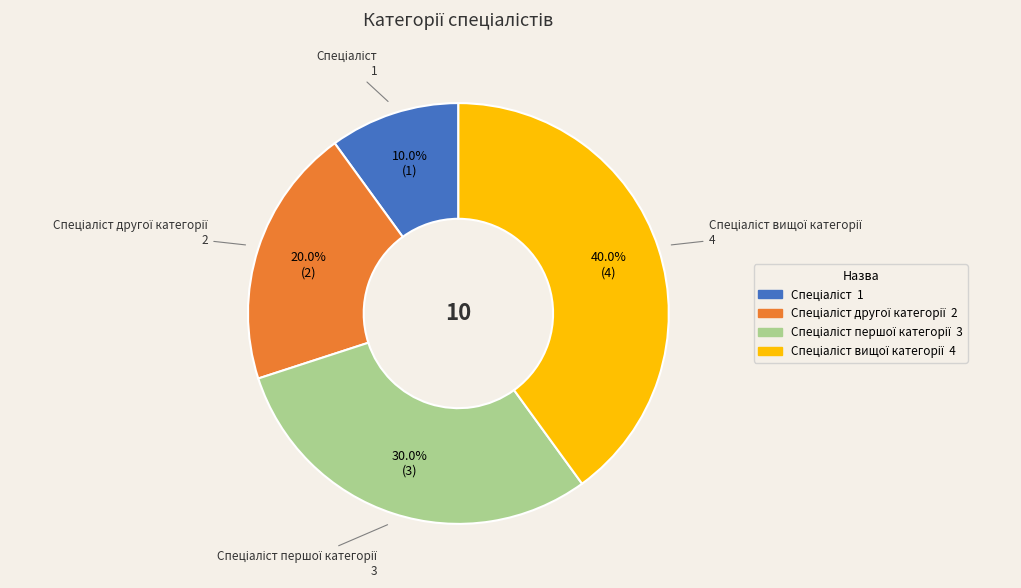

Is there any slice that represents more than half of the pie?

No